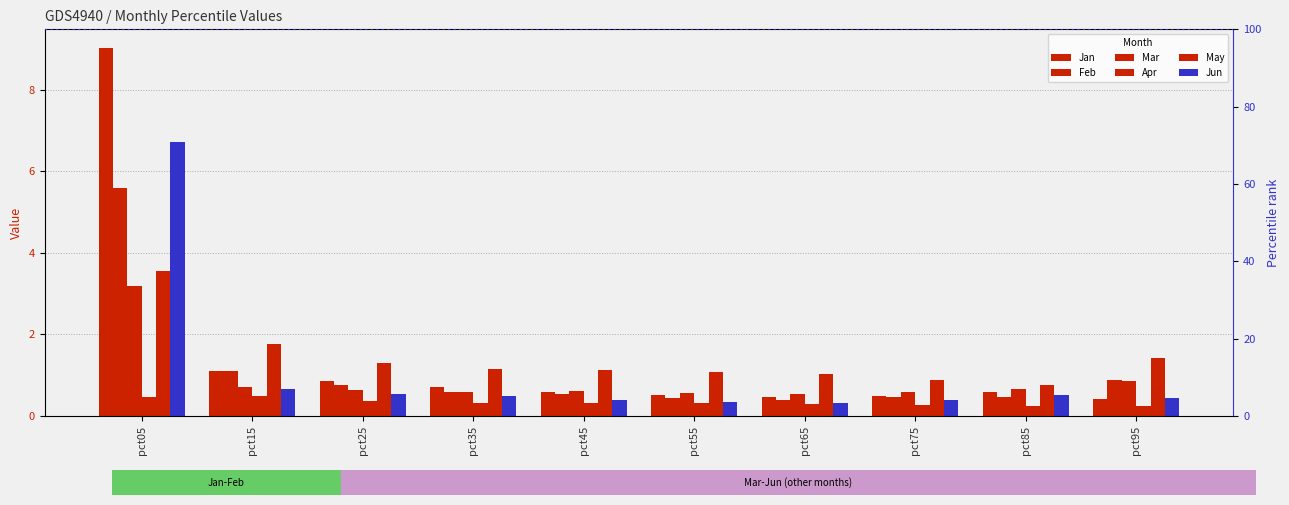

What is the value of the Jan bar at the 10th from the left?

0.4